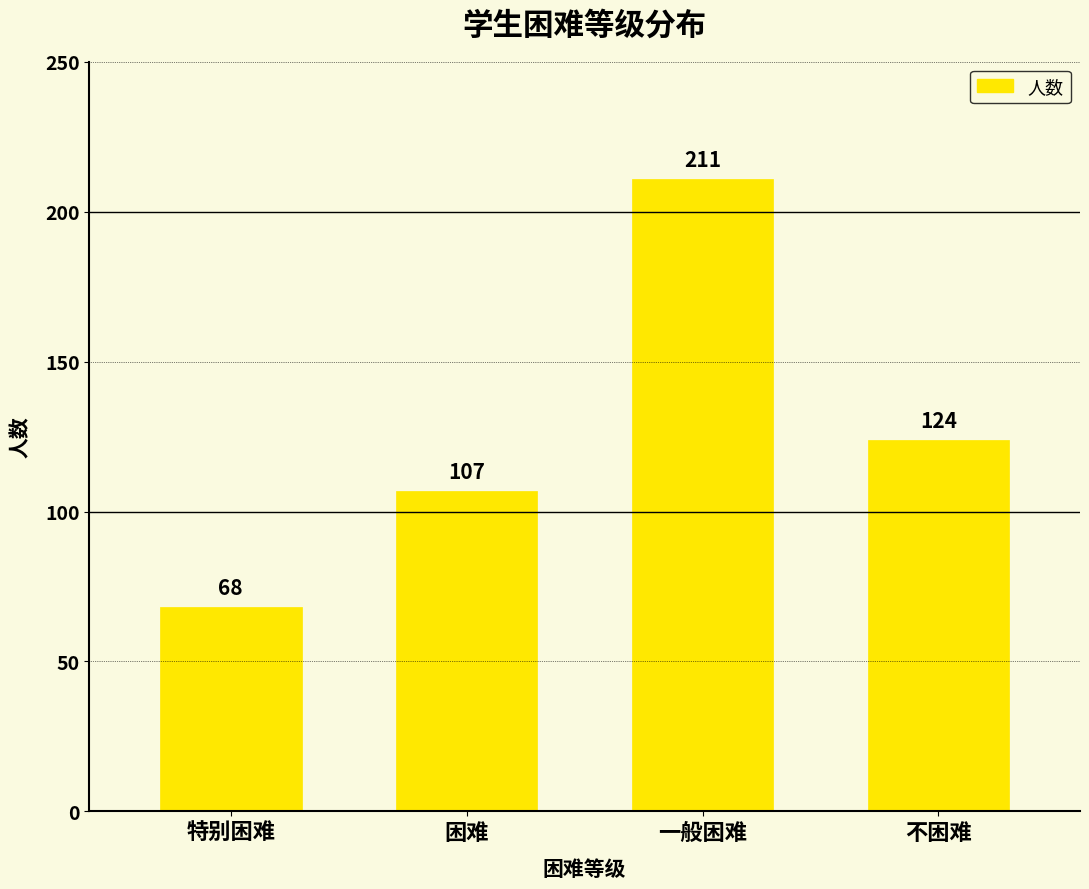

What is the difference between the maximum and second lowest values?

104